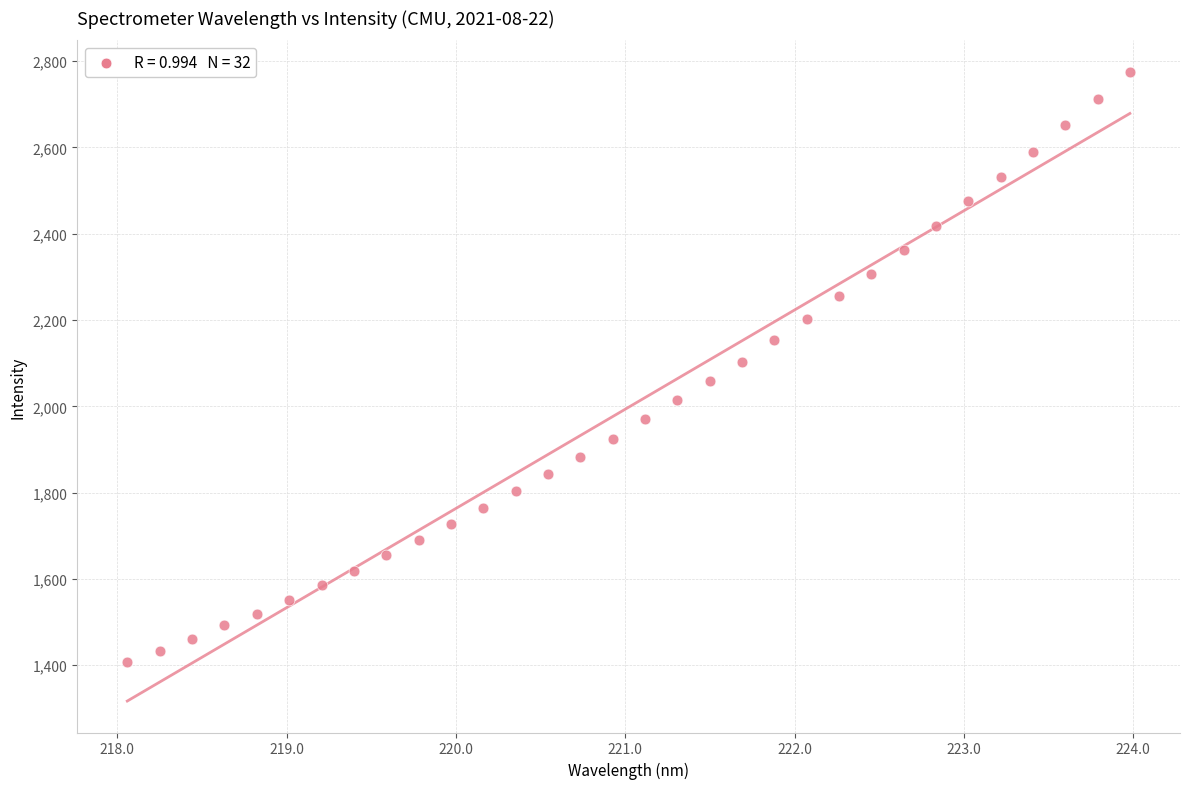

What is the range of X values (max minus min)?

5.9